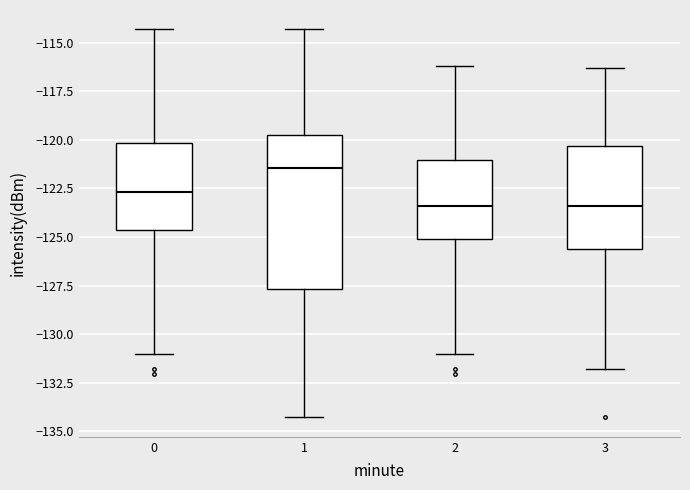

Comparing the boxes themselves (not the whiskers), which one is the tallest?

1